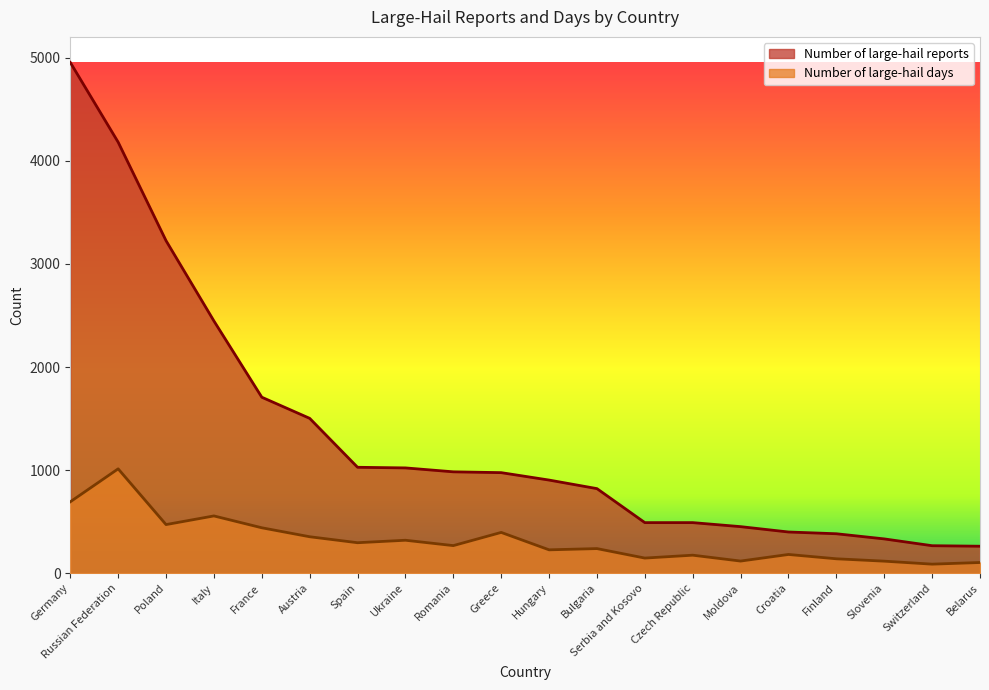

What is the greatest value displayed?

4956